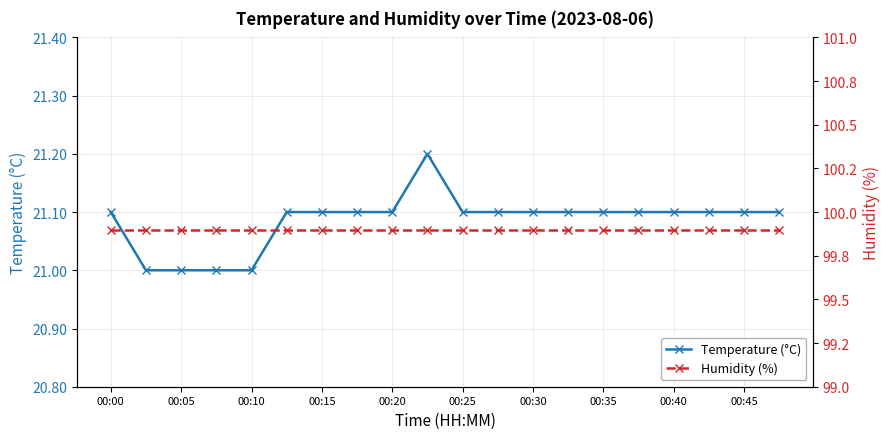

At how many categories does at least one series exceed 91?

20